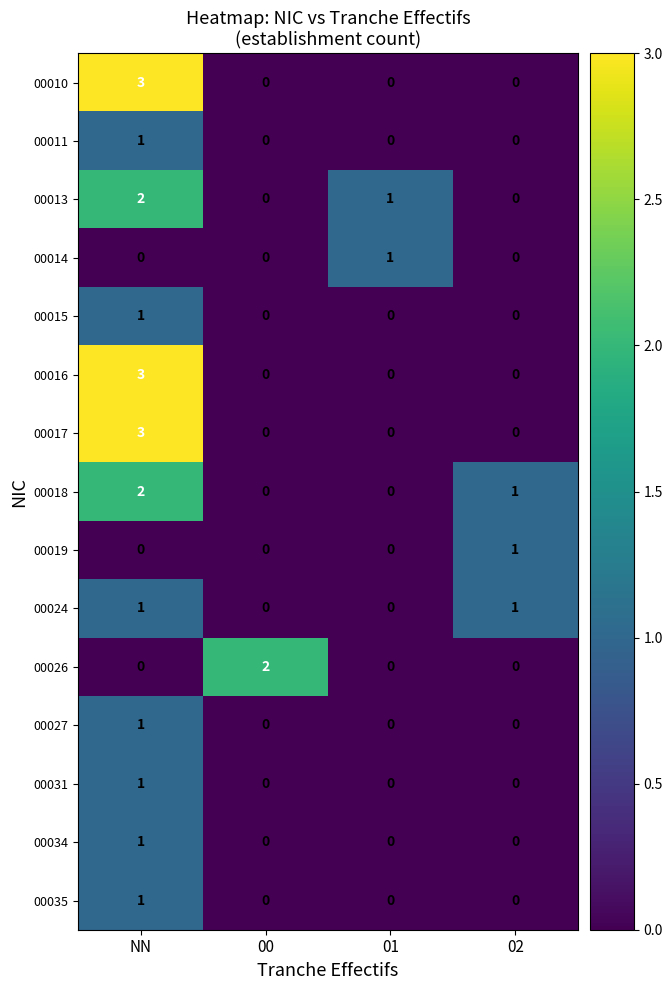

How many distinct data groups are displayed?

15